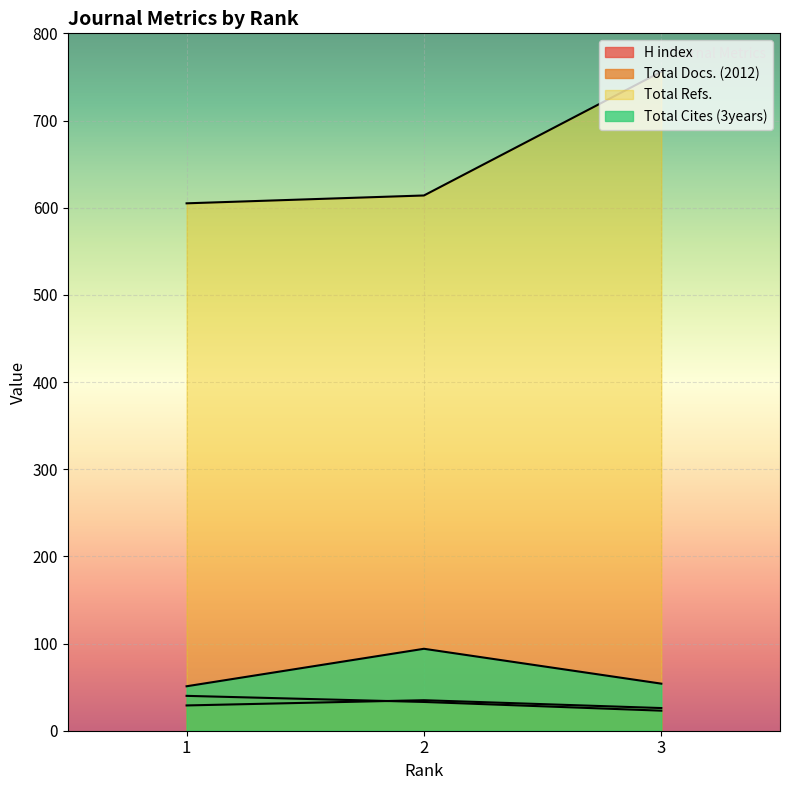

What is the difference between the highest and lowest values at 1?

576